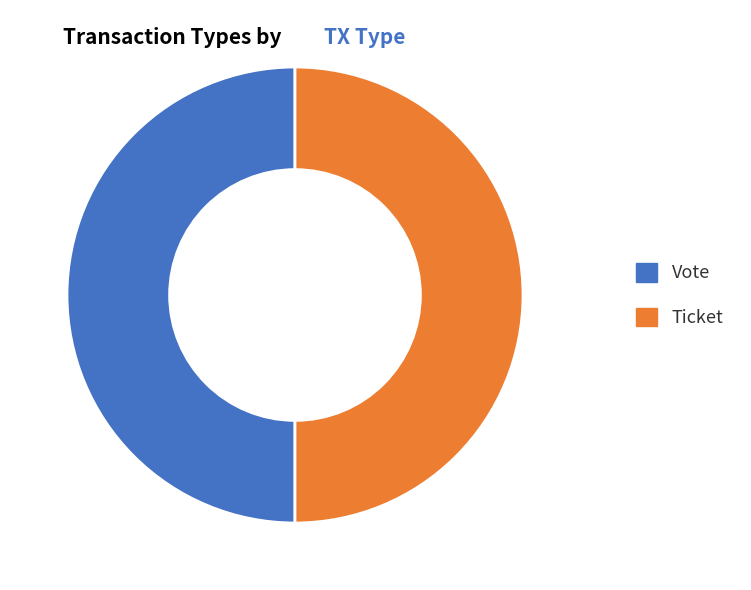

Is it true that Vote is 40% of the pie?

False